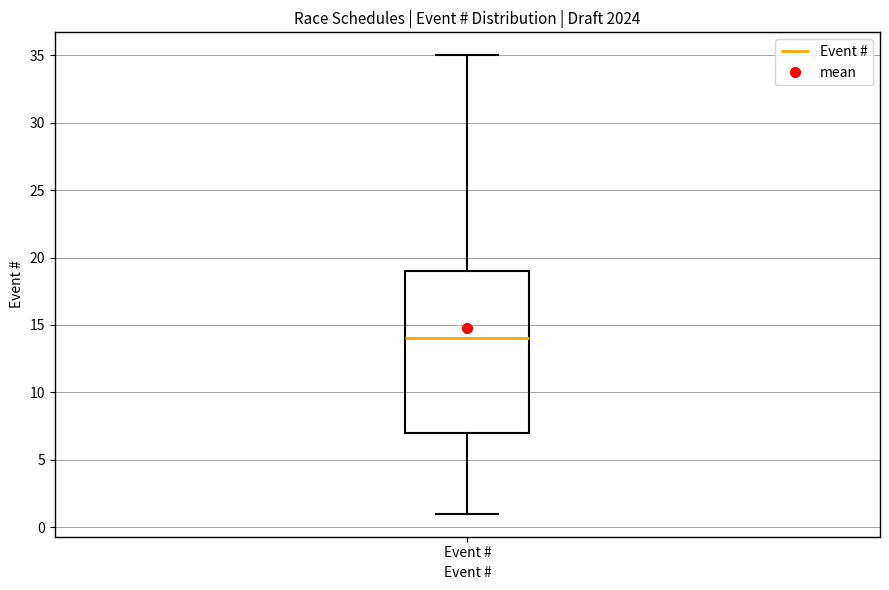

Transcribe this box plot: give where the median line is, the range the box spans, and where the two whiskers end, as read against the y-axis. The values are not printed on the chart, so give them approximately, as read against the axis.

median 14, box 7 to 19, whiskers 1 to 35